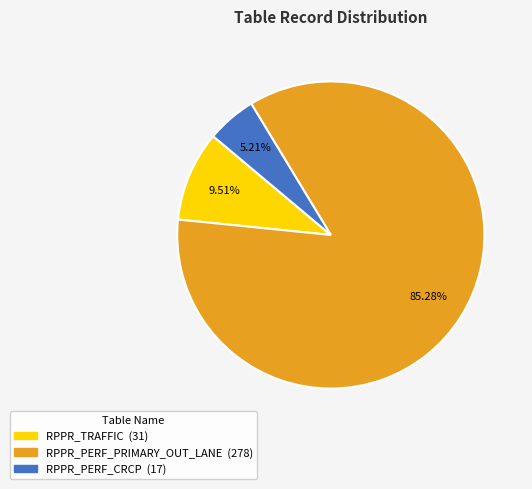

Is there a majority slice in this chart?

Yes